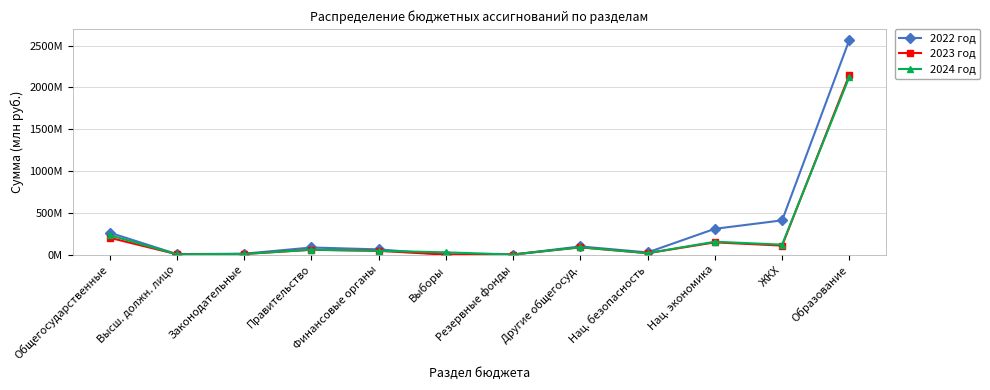

In 2023 год, how many points are lower than both neighbors (excluding endpoints)?

4